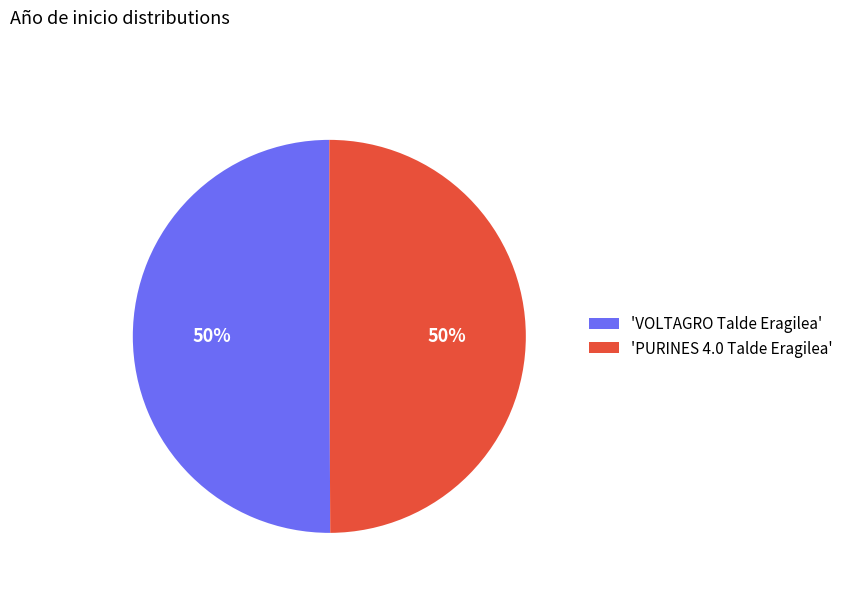

What is the ratio of the value at 'PURINES 4.0 Talde Eragilea' to the value at 'VOLTAGRO Talde Eragilea'?

1.0